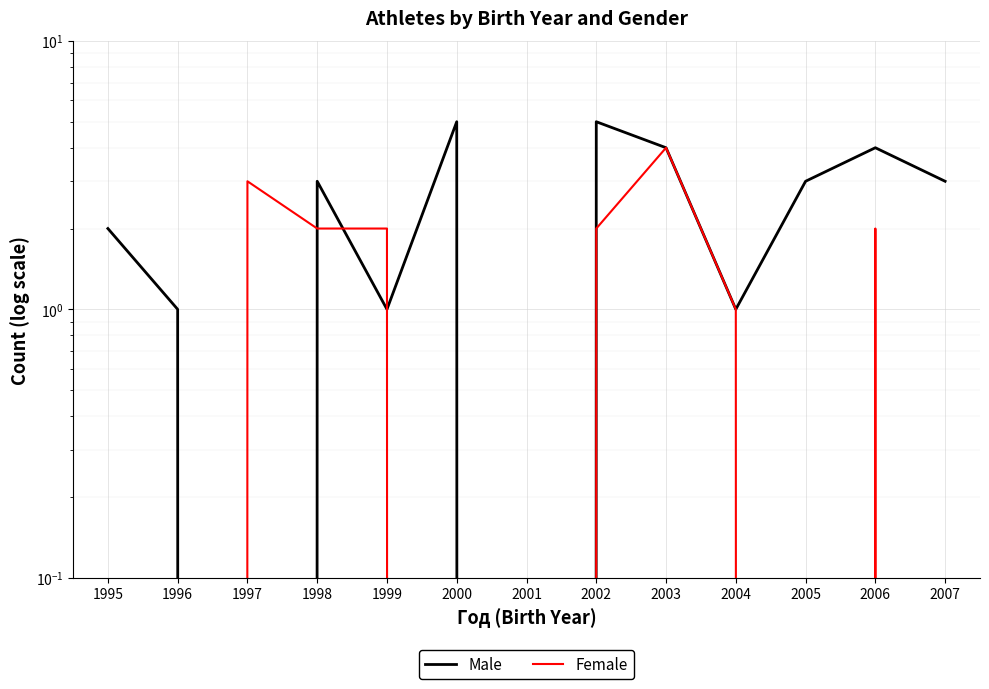

At which label does Female reach its peak?

2003